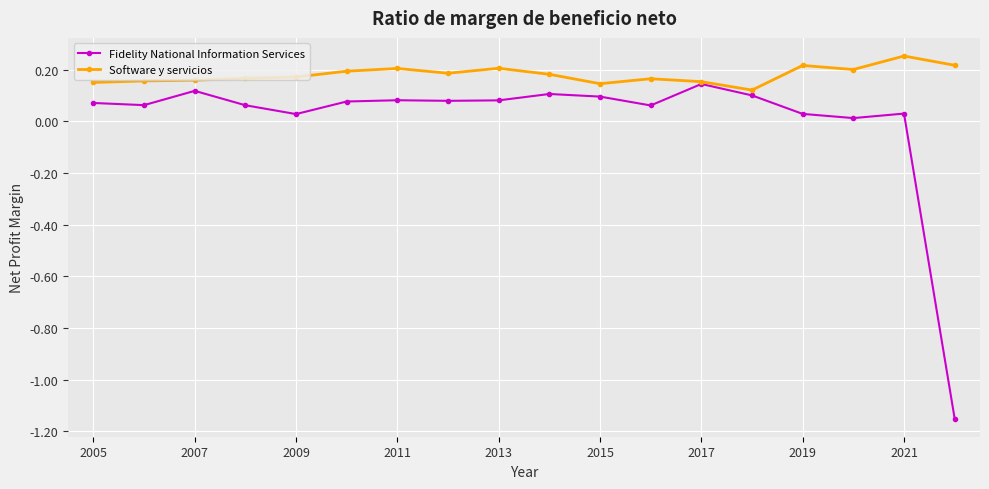

At how many categories does at least one series exceed -1?

18